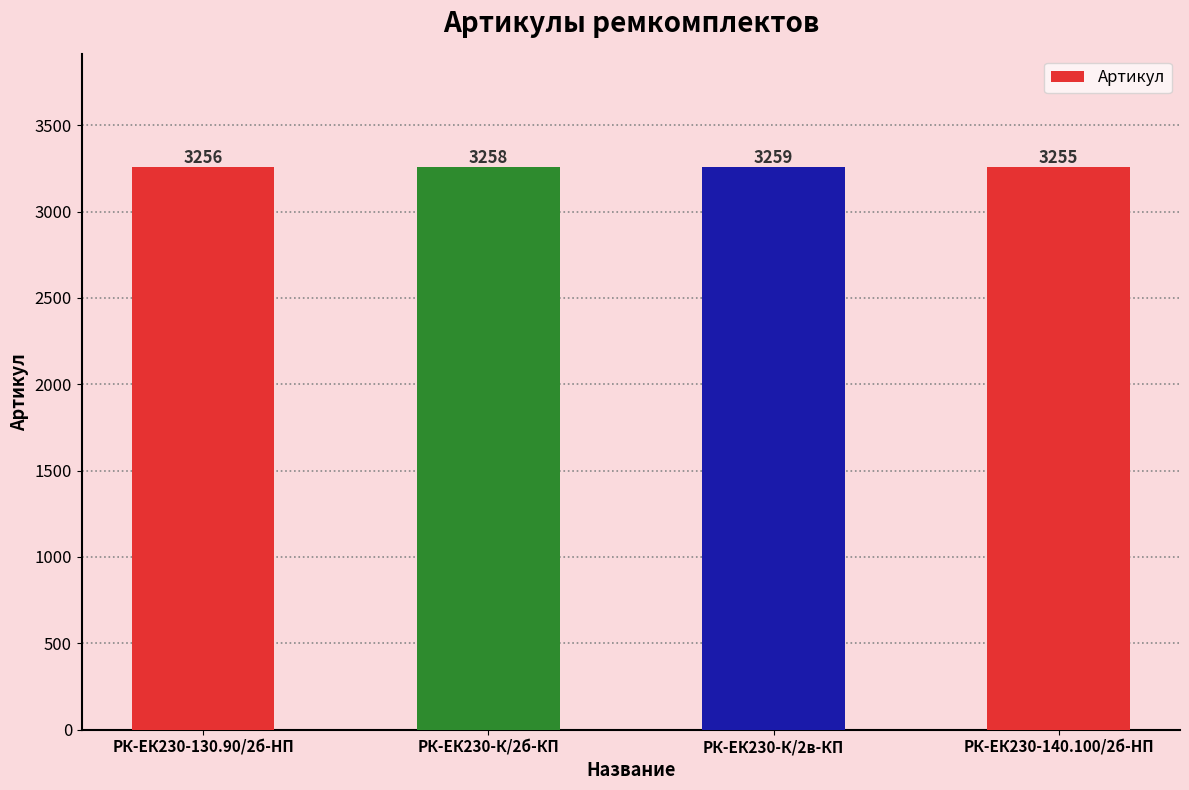

Reading left to right, extract all data points from this chart.

РК-ЕК230-130.90/2б-HП=3256	РК-ЕК230-К/2б-КП=3258	РК-ЕК230-К/2в-КП=3259	РК-ЕК230-140.100/2б-HП=3255